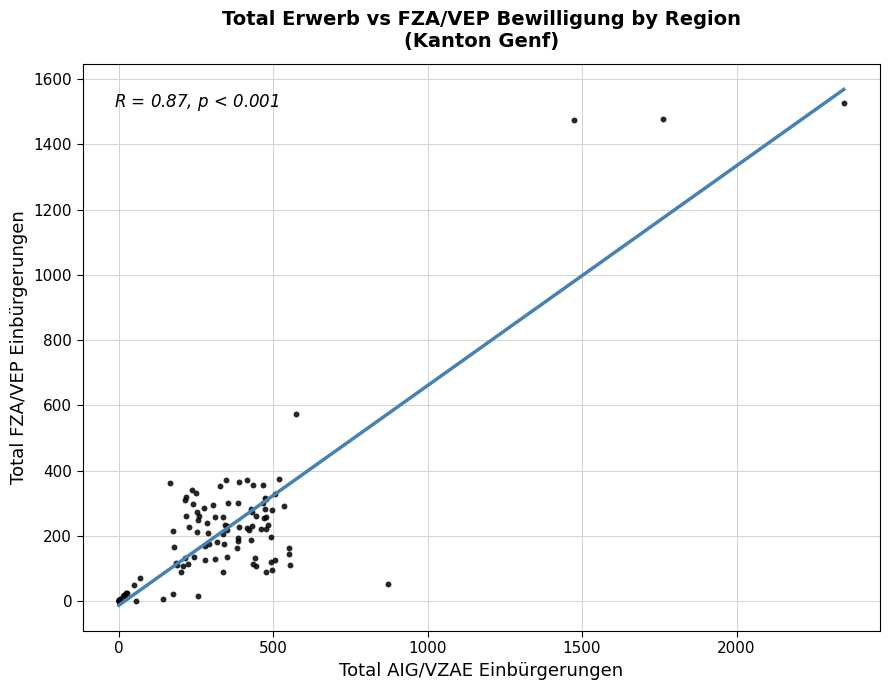

What Y value in the scatter plot is closest to 763?

573.0